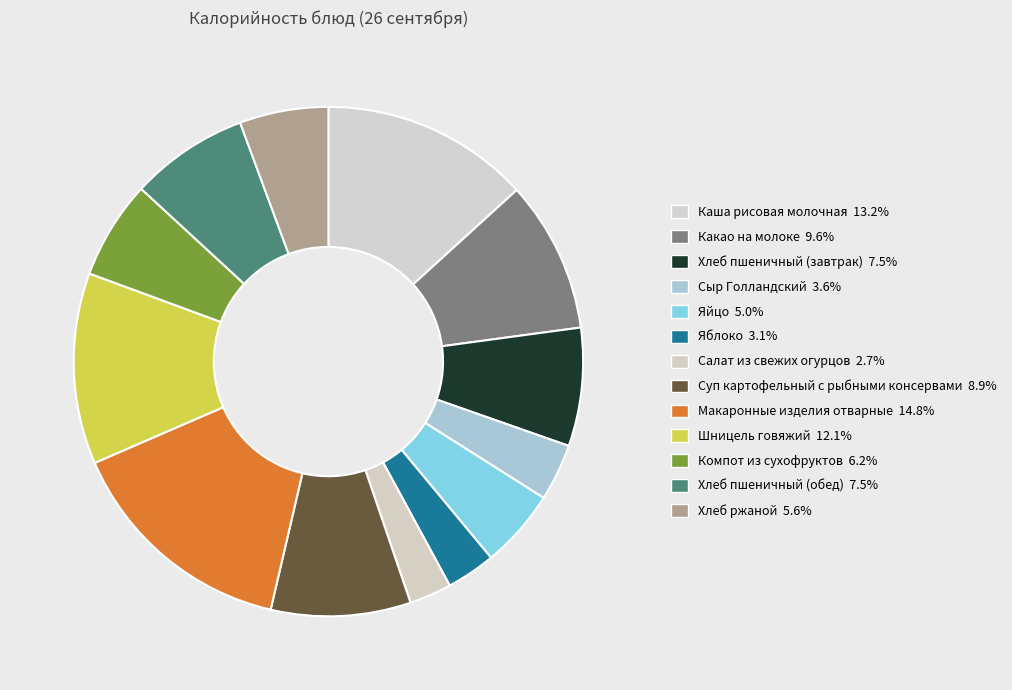

How much of the chart is everything except Компот из сухофруктов?

93.8%